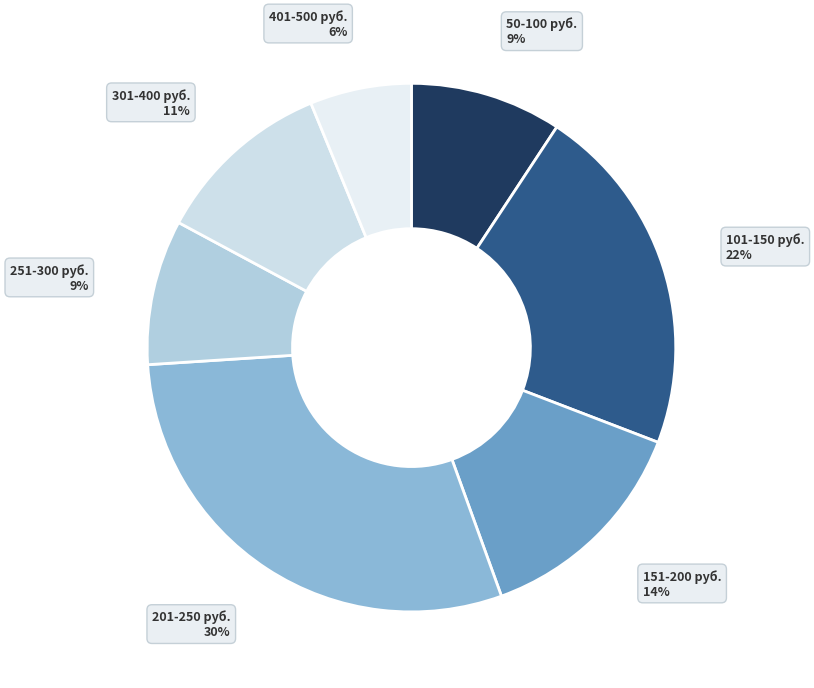

True or false: 101-150 руб. accounts for 22% of the total.

True